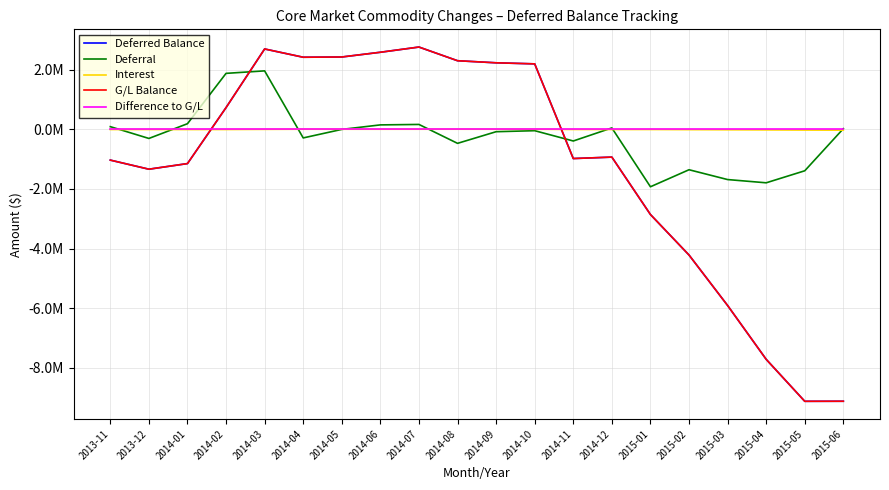

Count the number of data series in this chart.

5